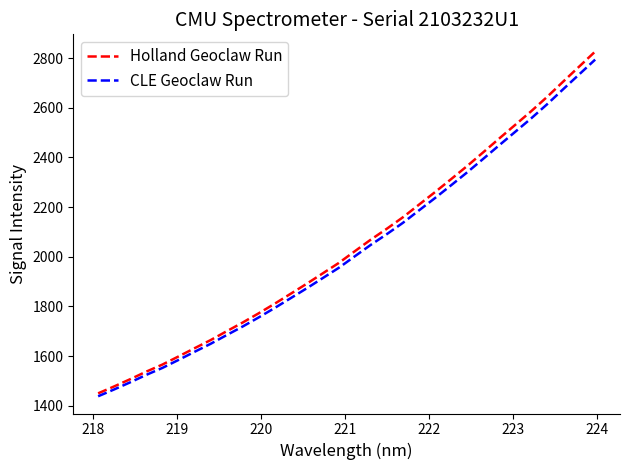

What is the minimum value shown in the chart?

1438.6